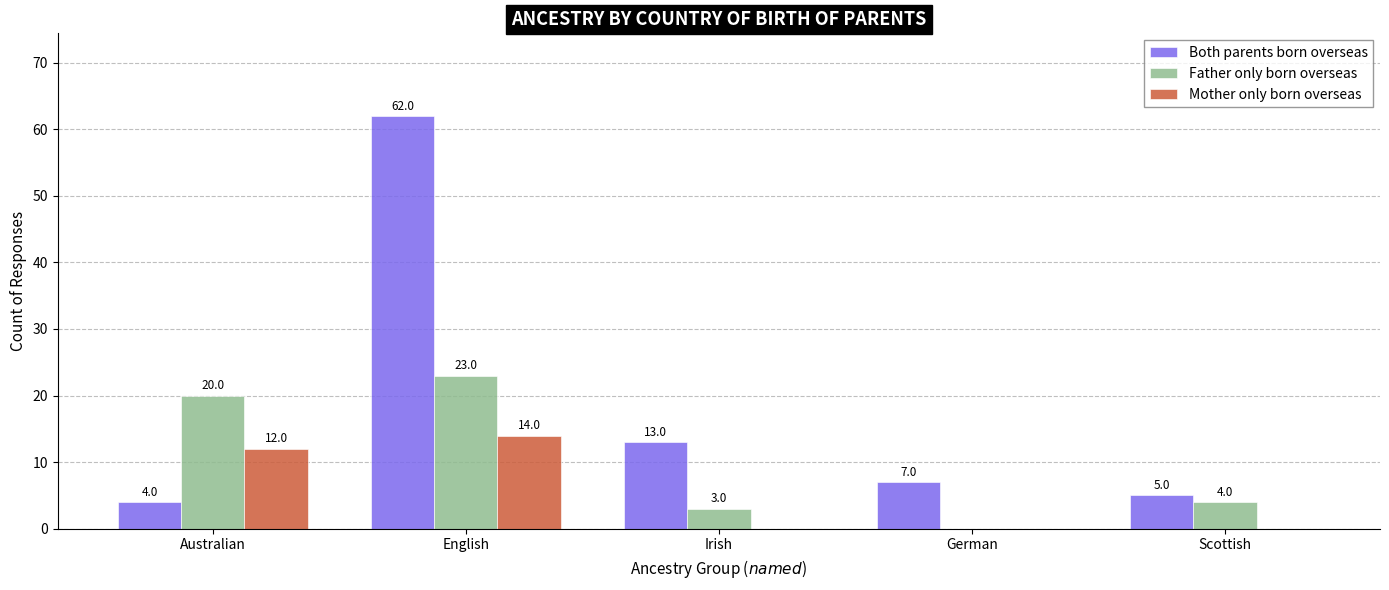

Are the bars horizontal?

No